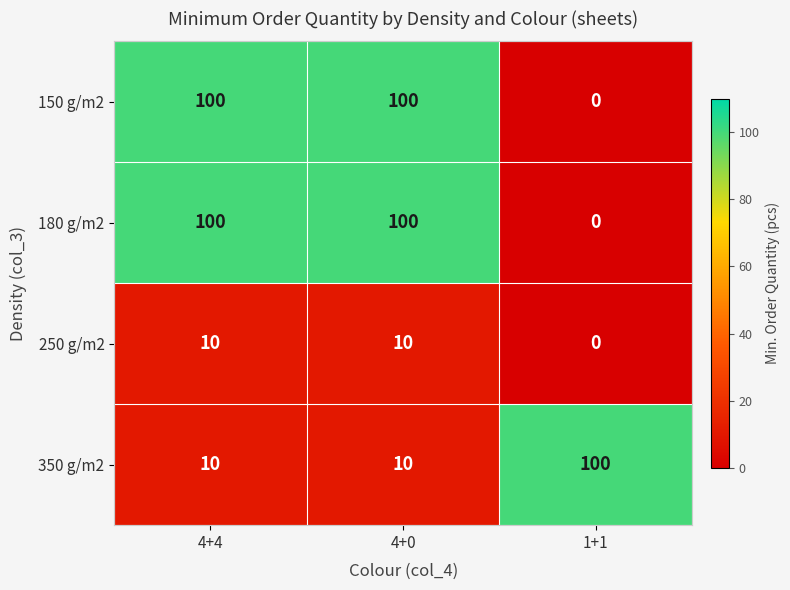

Count the 250 g/m2 values in the range 0 to 10.

3